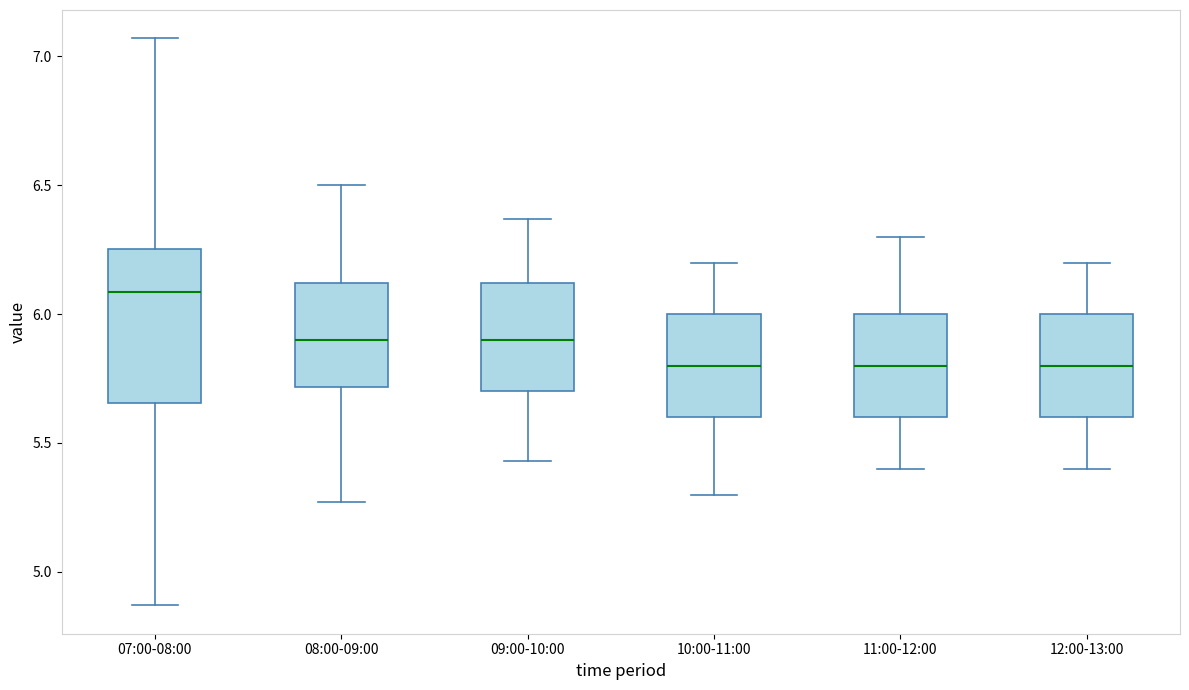

Which box's median line is the highest?

07:00-08:00